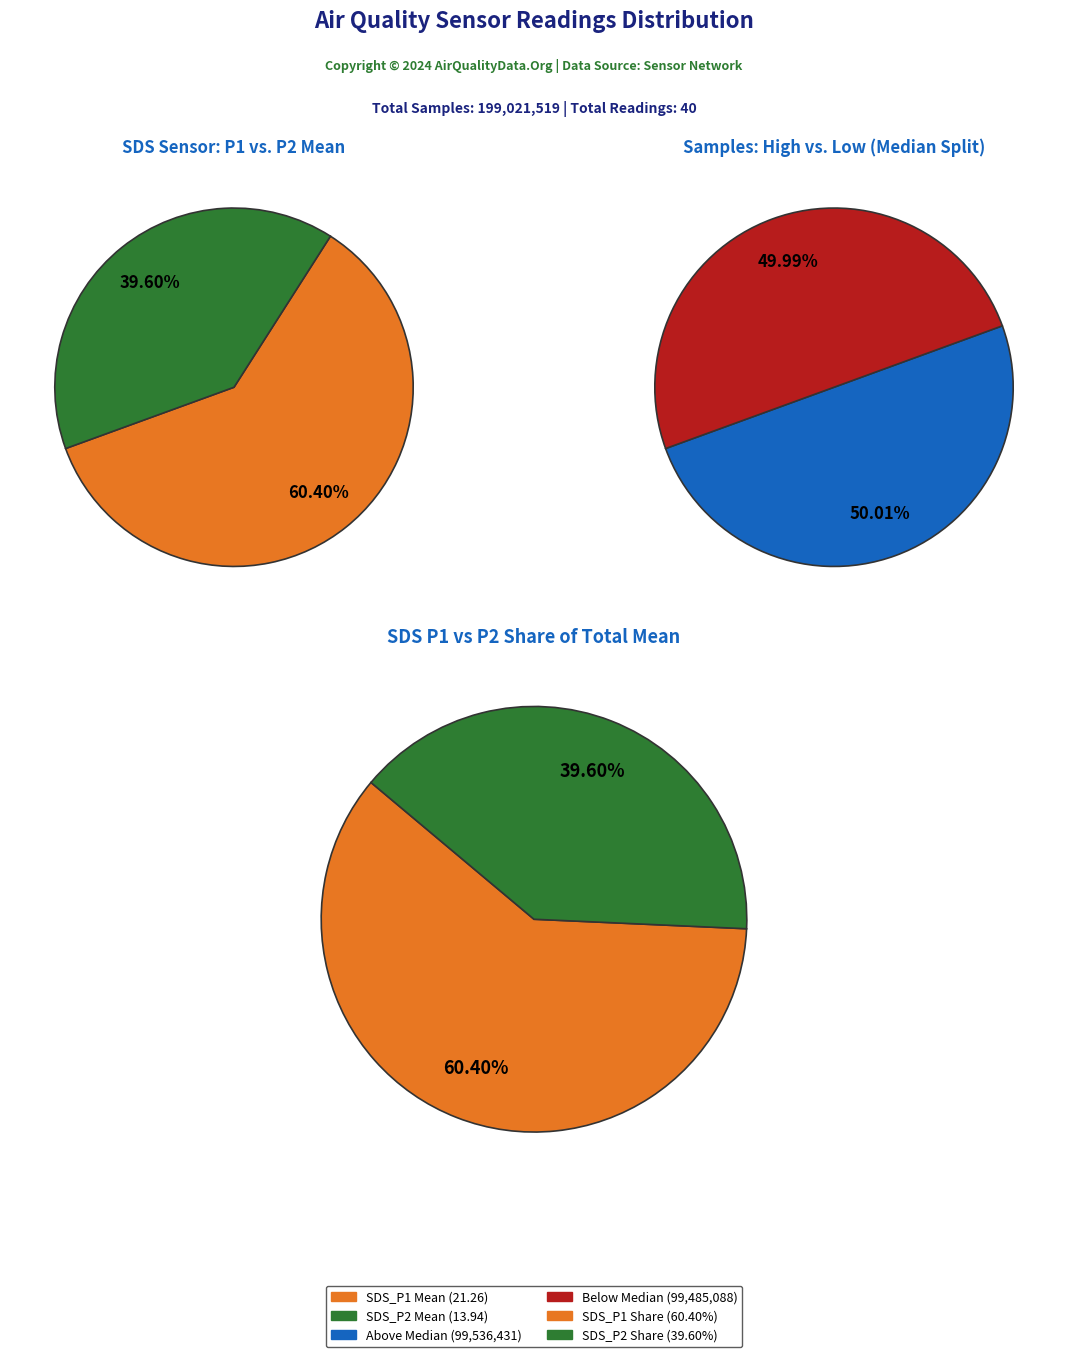

Between 32 and 29, which is larger?

32